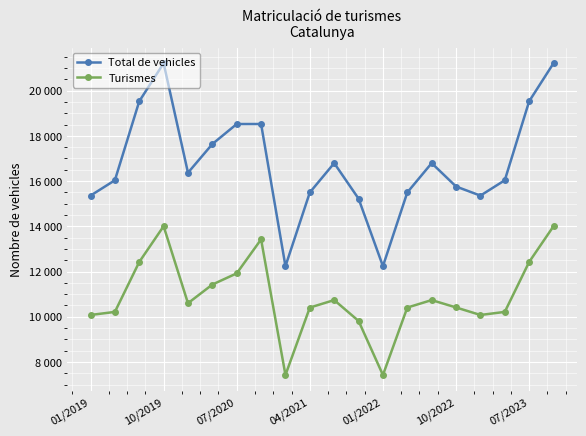

What is the smallest value displayed?

7422